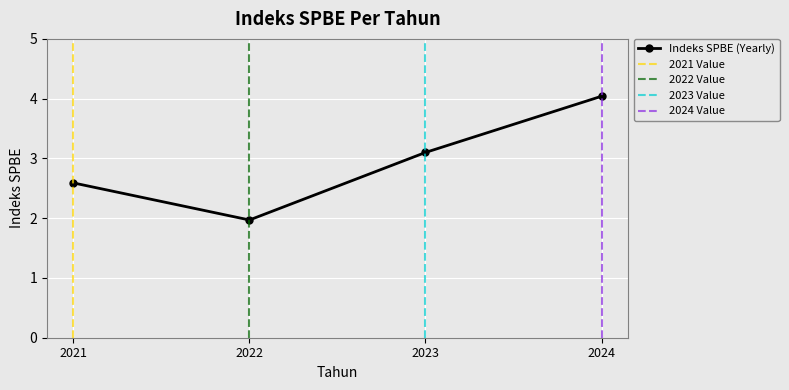

Reading right to left, what are all the values shown in this chart?

2024=4.0	2023=3.1	2022=2.0	2021=2.6